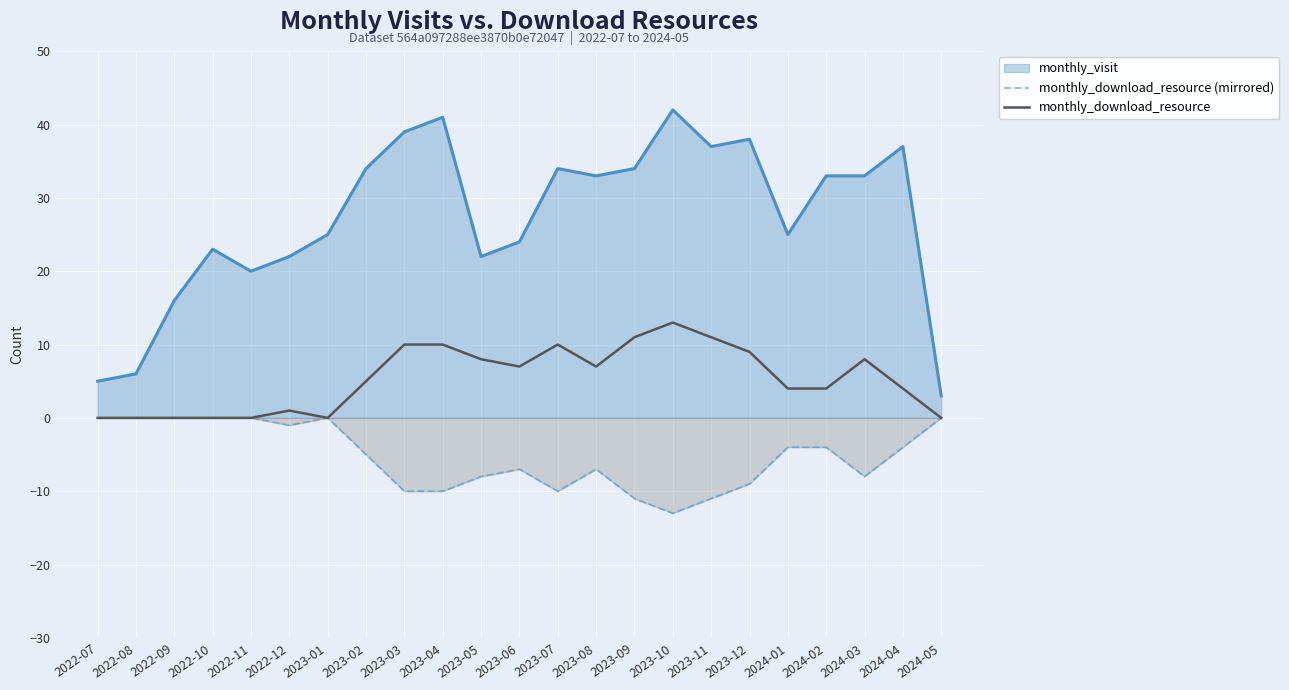

True or false: monthly_download_resource (mirrored) and monthly_download_resource cross at least once.

False